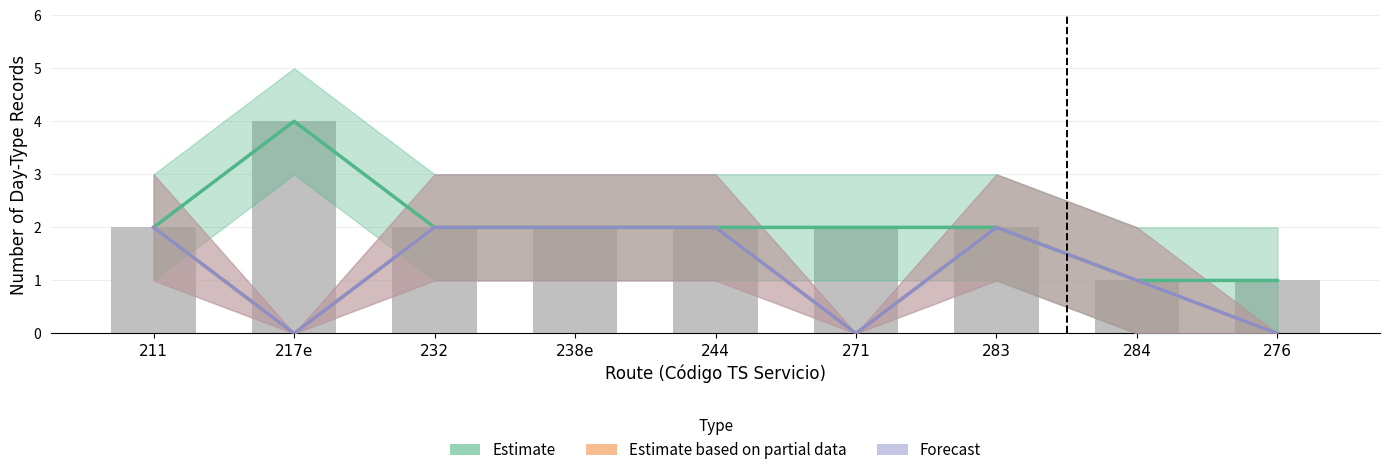

Which has a higher value, 283 or 276?

283